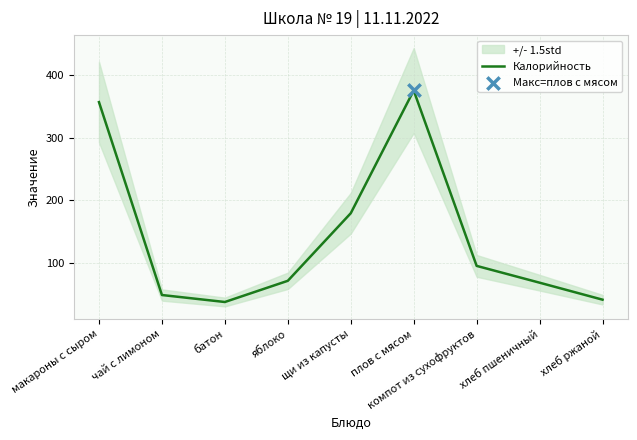

Between чай с лимоном and макароны с сыром, which is larger?

макароны с сыром